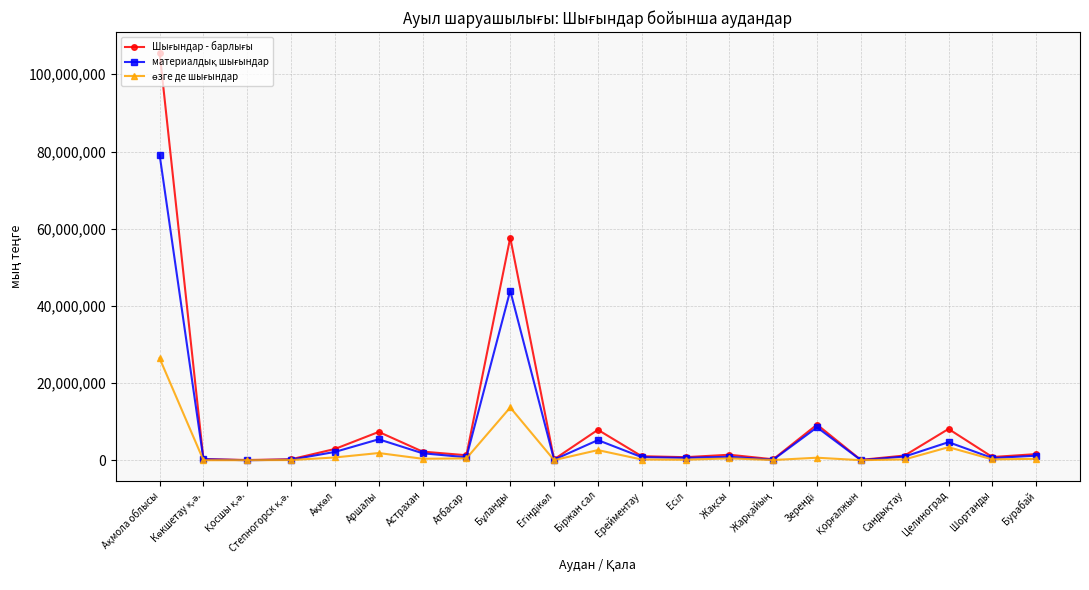

What is the maximum value shown in the chart?

105635363